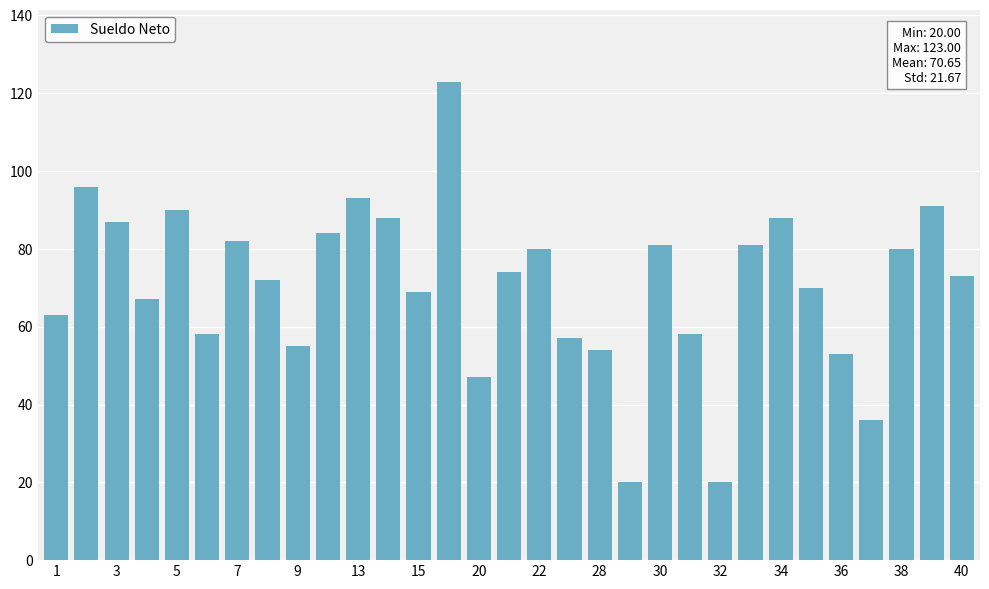

Are the bars grouped side by side (vs. stacked)?

No